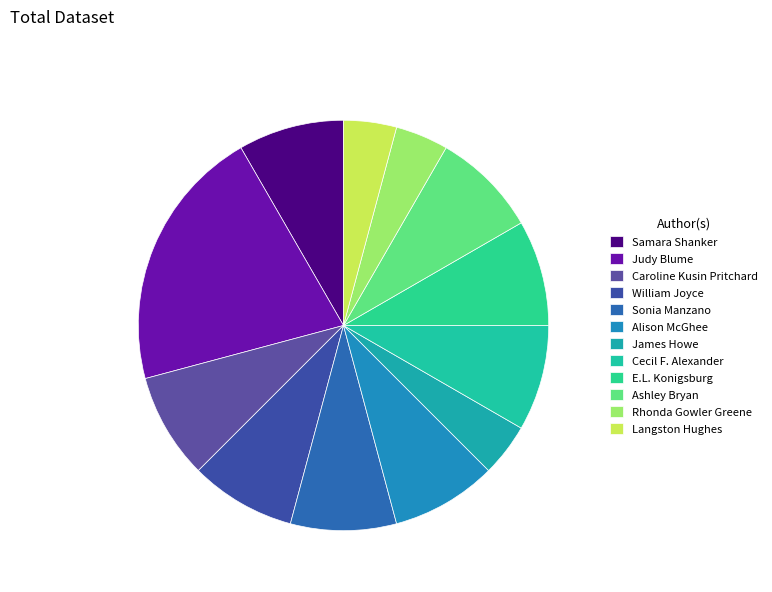

To the nearest percent, what is the combined percentage of James Howe and E.L. Konigsburg?

12%